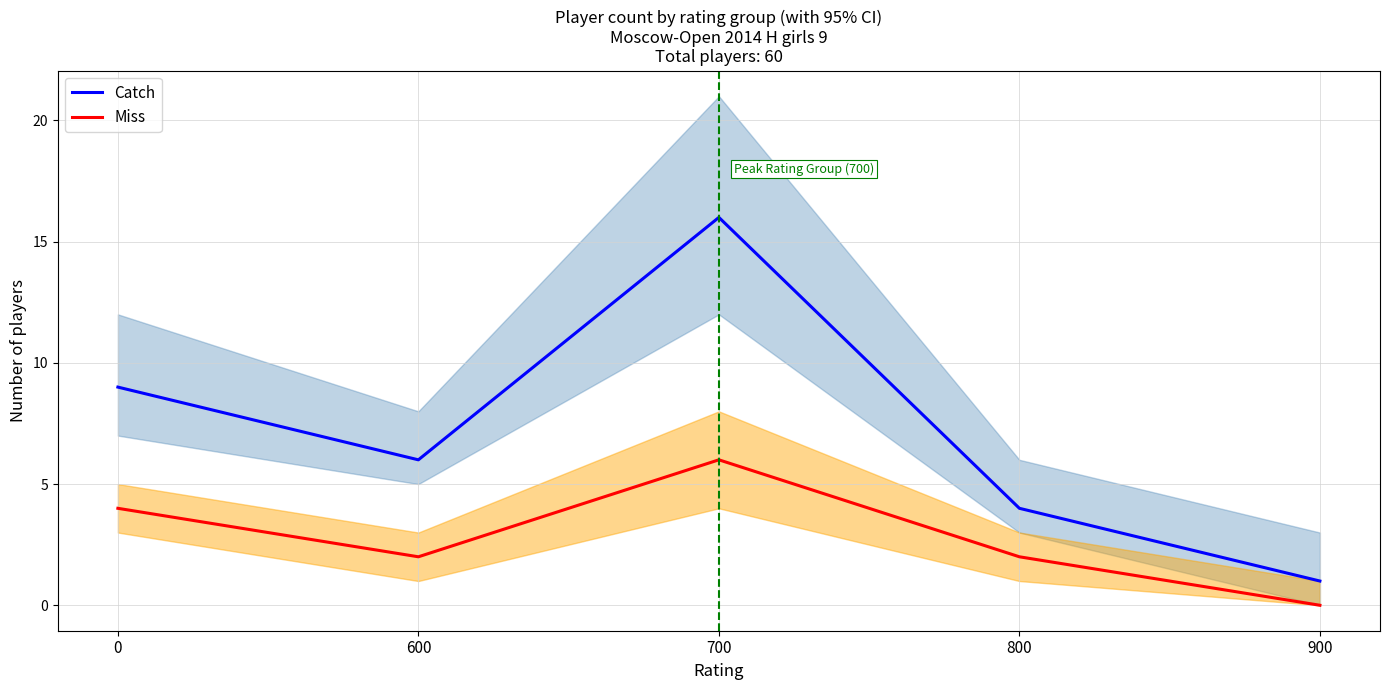

What is the maximum value for Miss?

6